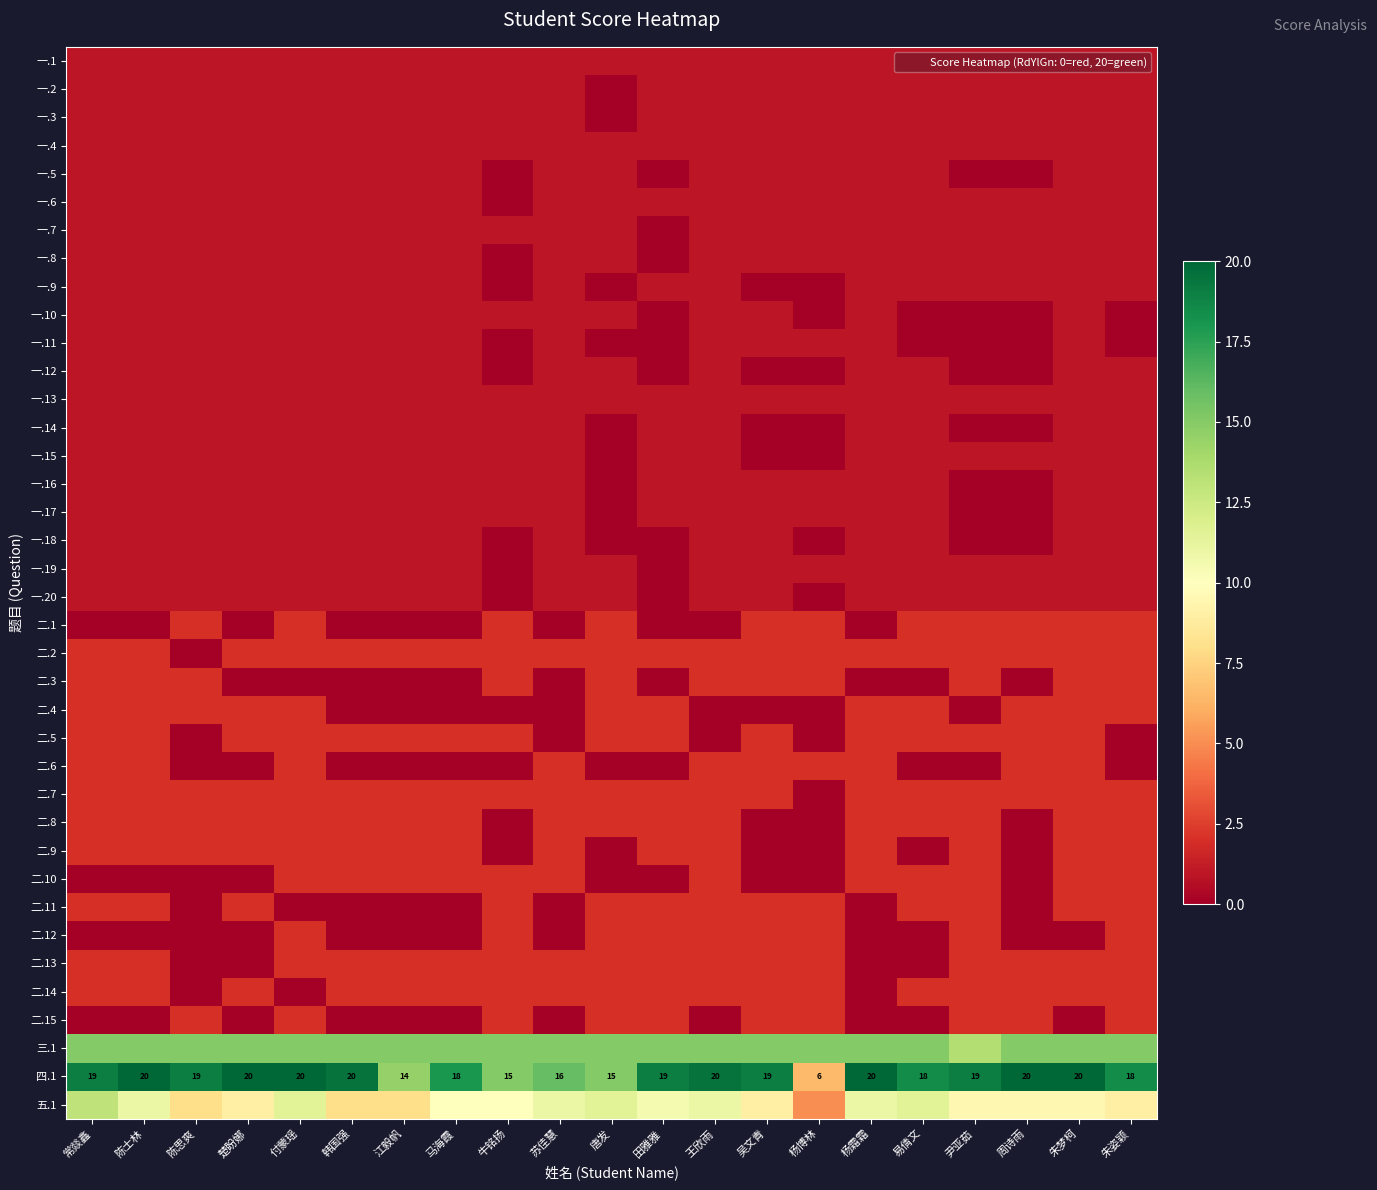

What is the spread (max minus min) of values at 唐发?

15.0